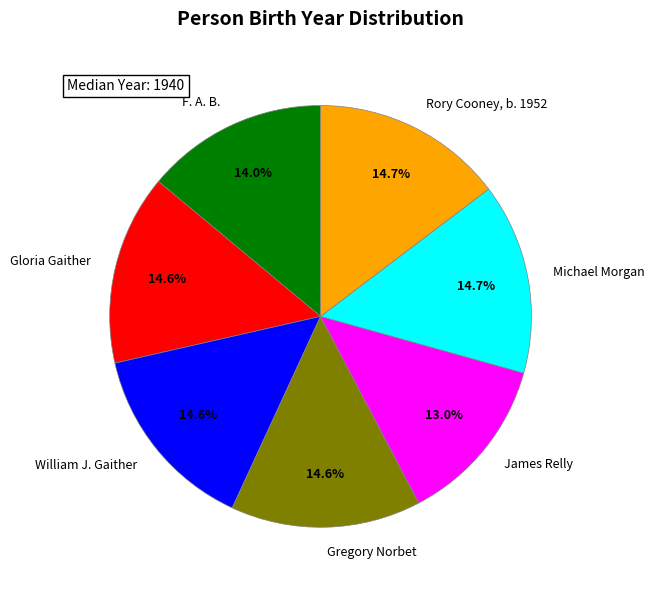

Approximately how many times larger is the value at Gloria Gaither compared to F. A. B.?

1.0